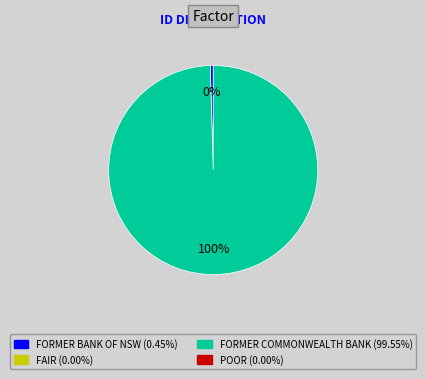

To the nearest percent, what is the average slice percentage?

50%